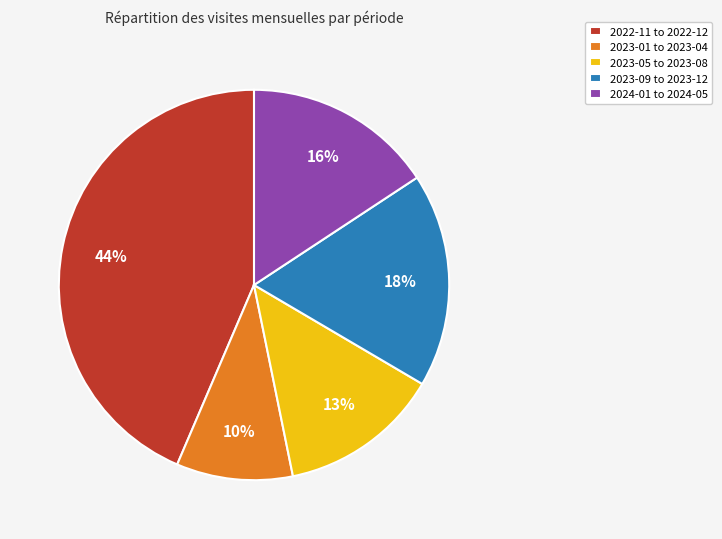

Which slice is the largest?

2022-11 to 2022-12